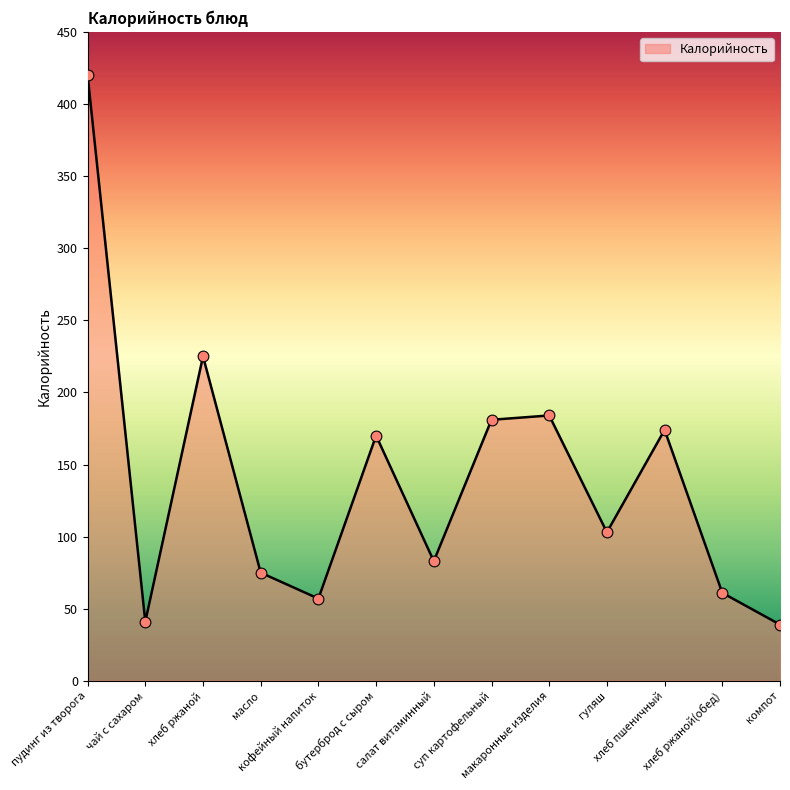

Approximately how many times larger is the value at хлеб ржаной compared to хлеб ржаной(обед)?

3.7